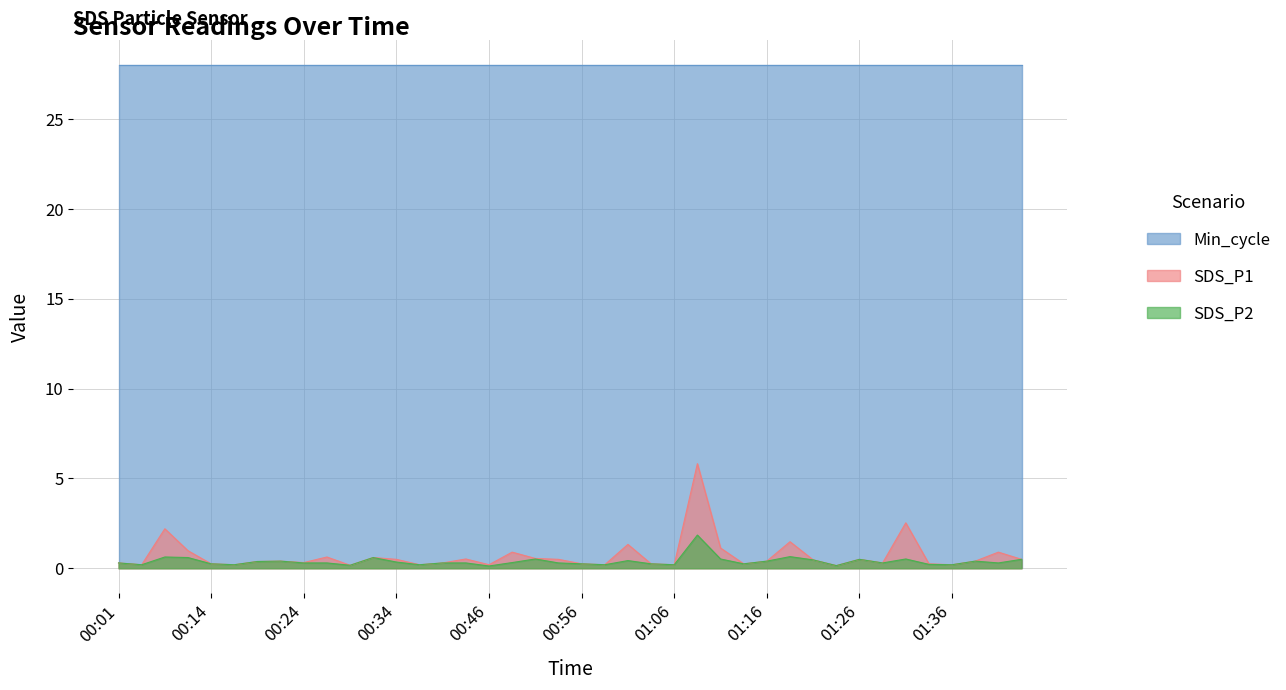

The SDS_P2 series shows 0.3 at 01:06. True or false?

False